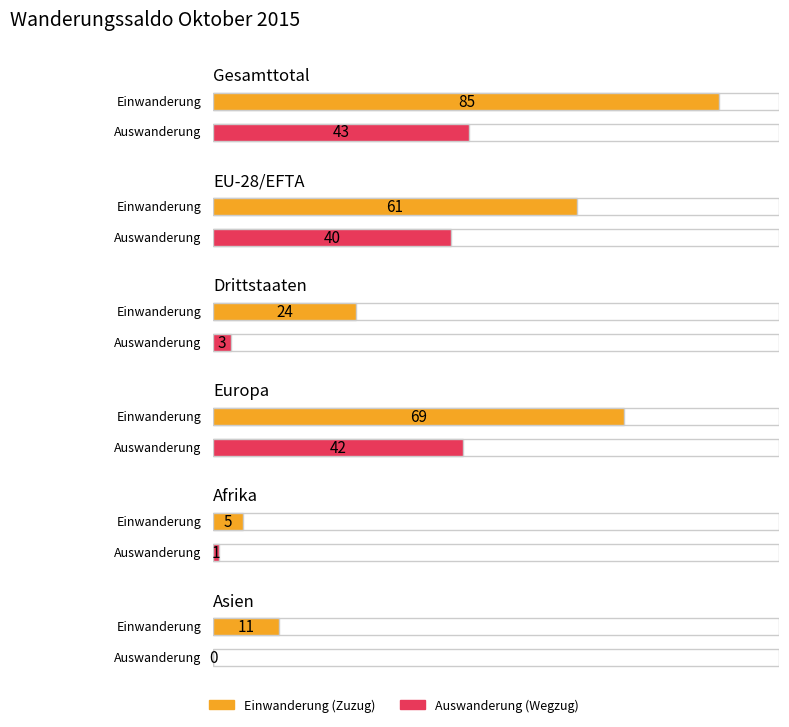

Is the value of Auswanderung (Wegzug) at Gesamttotal greater than the value of Wanderungssaldo at EU-28/EFTA?

Yes